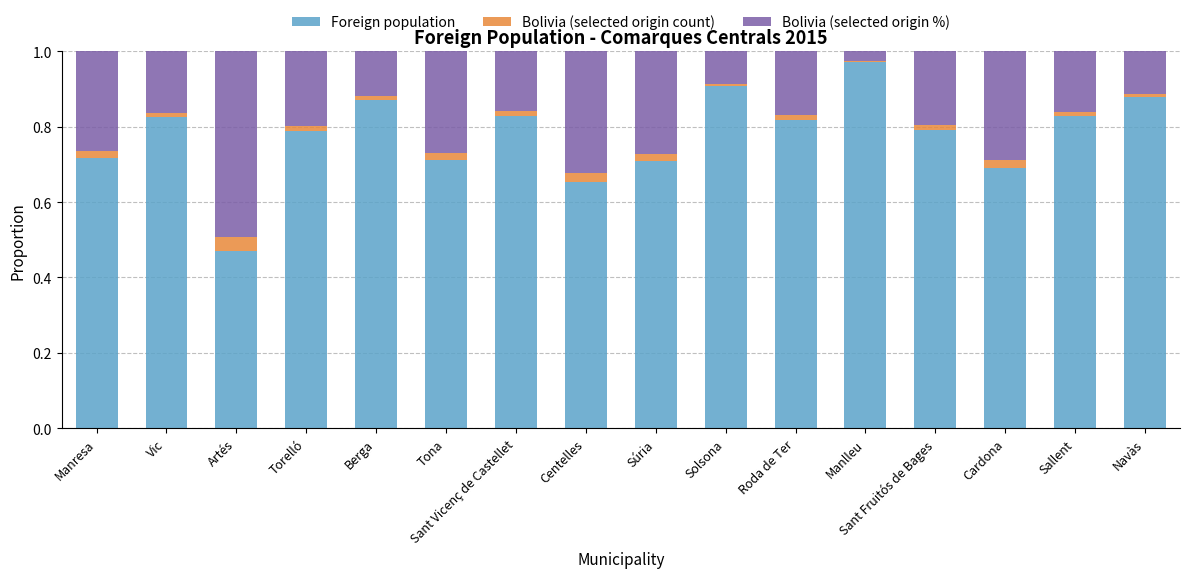

How many categories are shown in the chart?

16